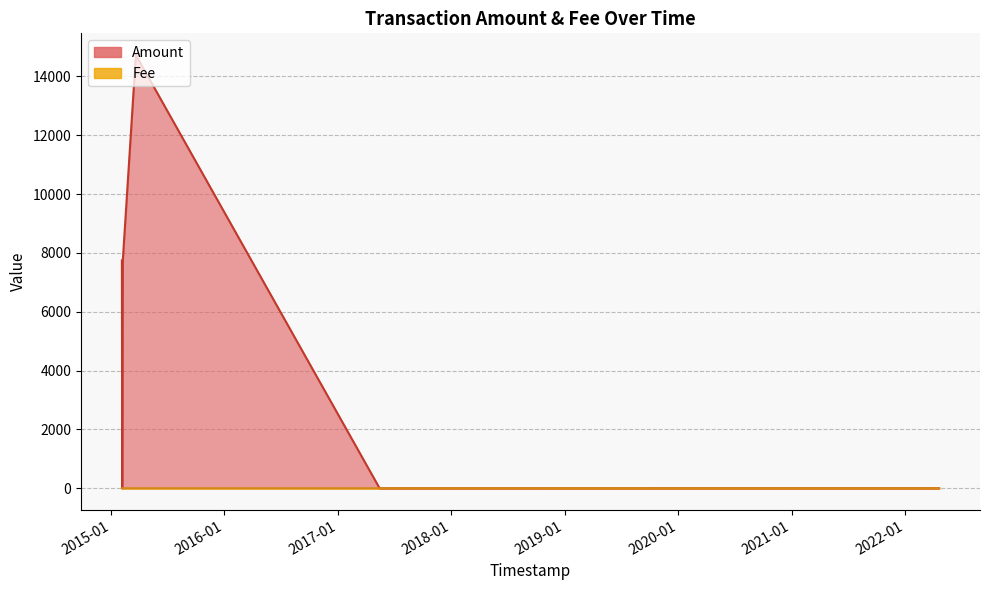

Rank the series by their average value, from lowest to highest.

Fee, Amount